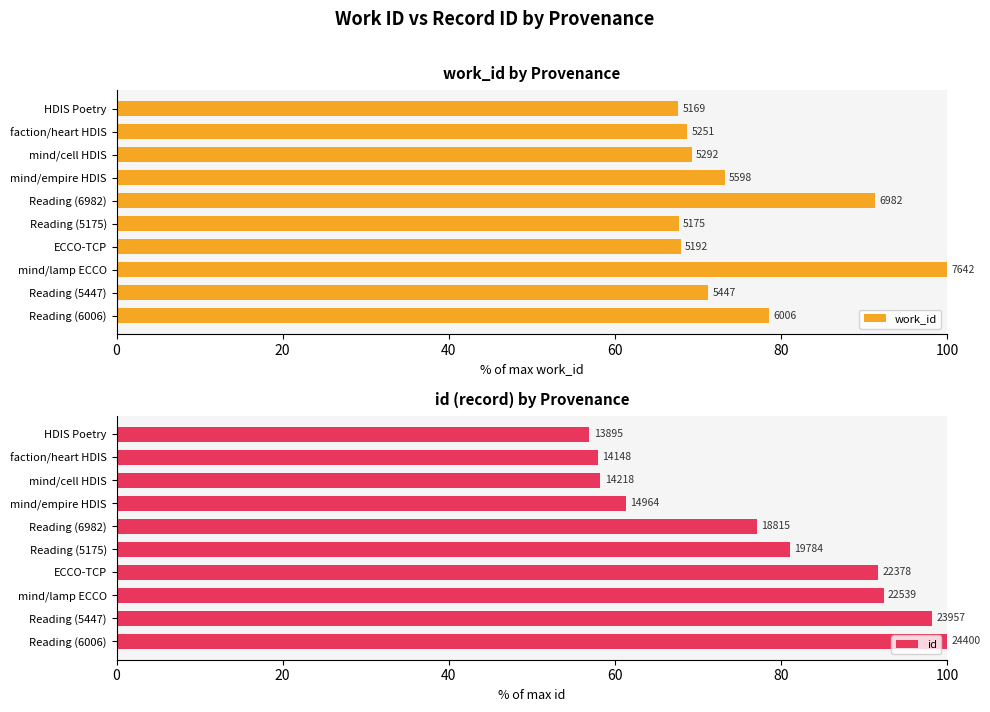

What is the greatest value displayed?

100.0